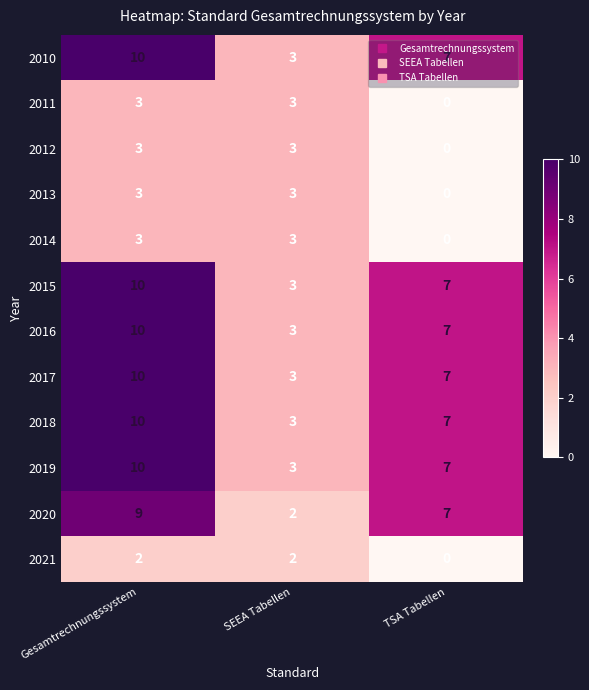

How many values in the 2013 series are below 3?

1